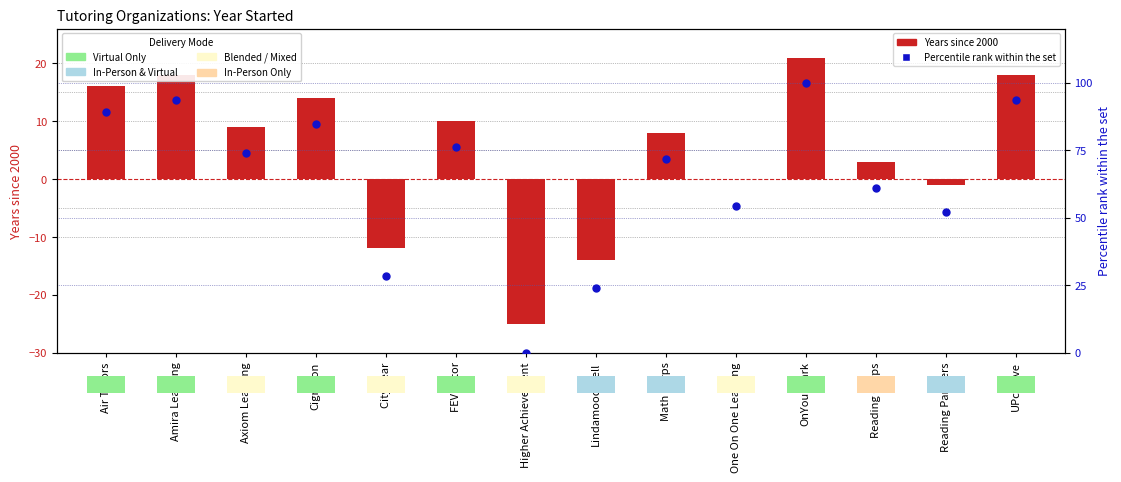

At how many categories does at least one series exceed 97?

1